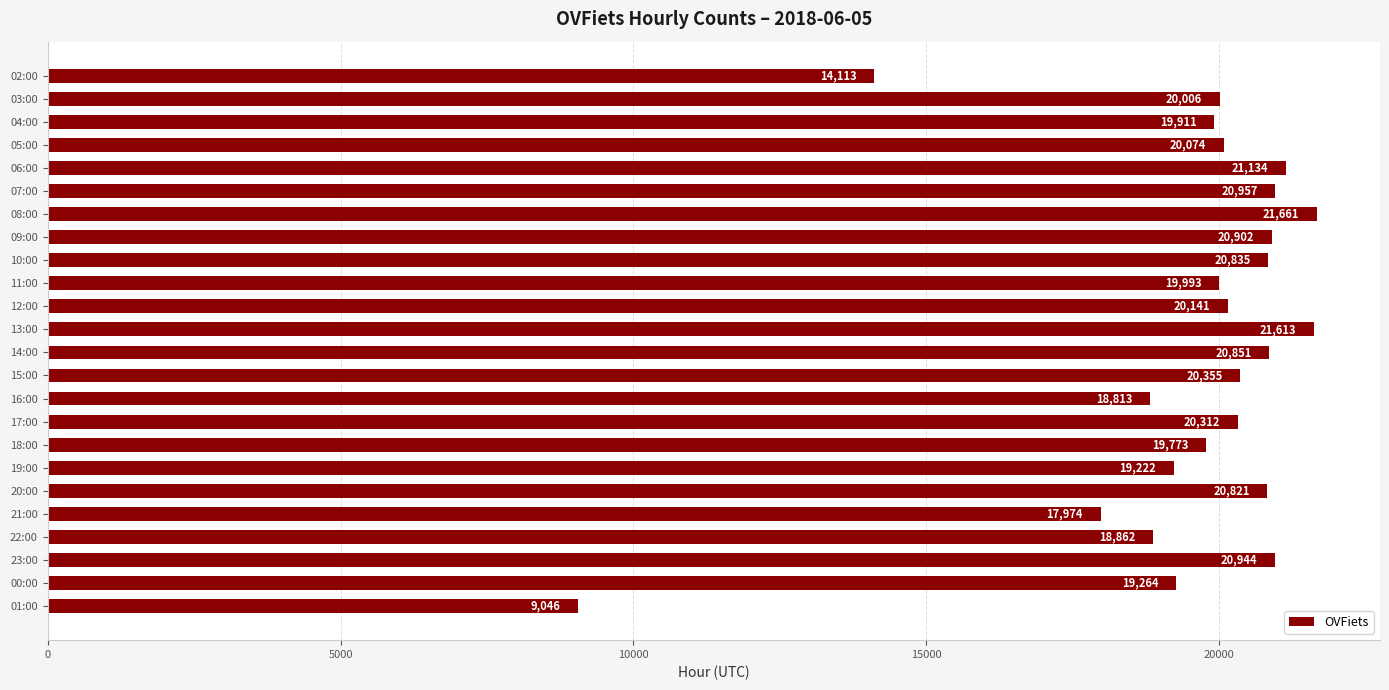

What is the average value?

19482